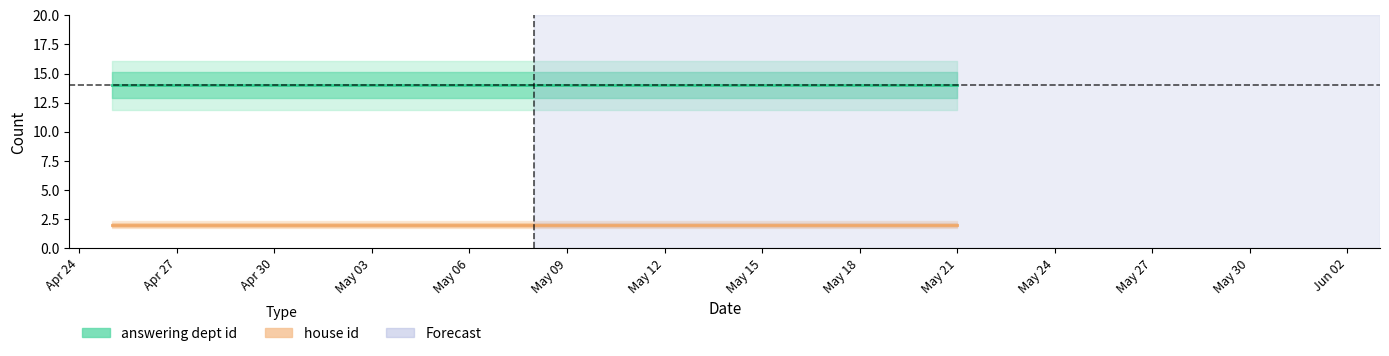

True or false: answering dept id has more than 0 points higher than both neighbors.

False